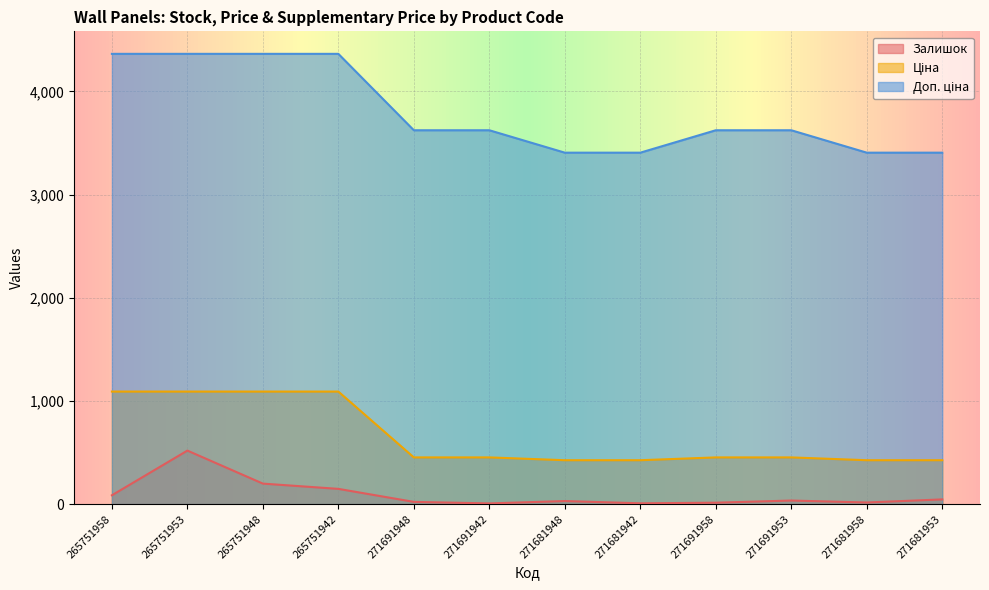

Rank the categories by Ціна value from highest to lowest.

265751958, 265751953, 265751948, 265751942, 271691948, 271691942, 271691958, 271691953, 271681948, 271681942, 271681958, 271681953